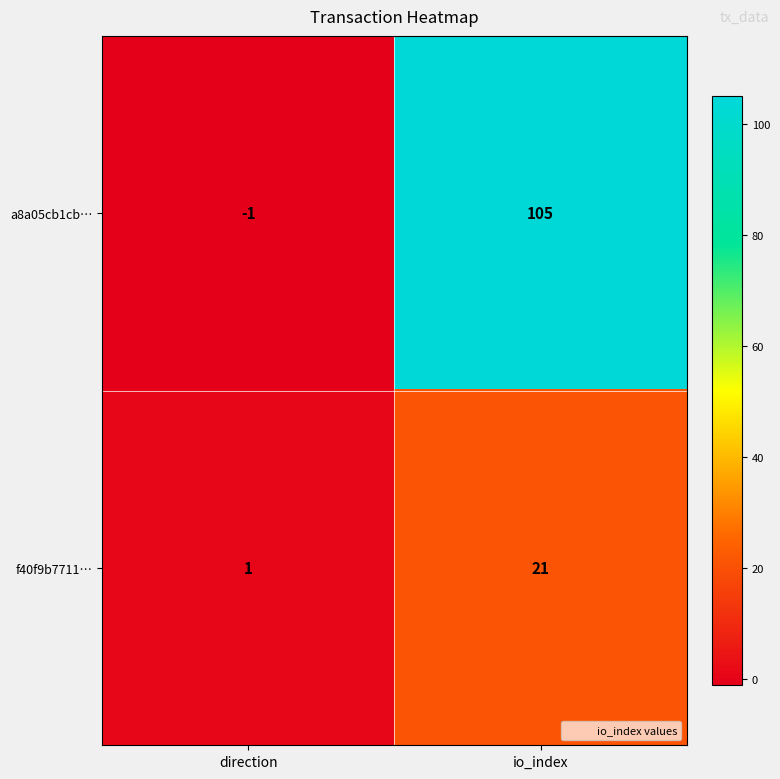

Reading left to right, what are all the values shown in this chart?

a8a05cb1cb…: -1	105
f40f9b7711…: 1	21